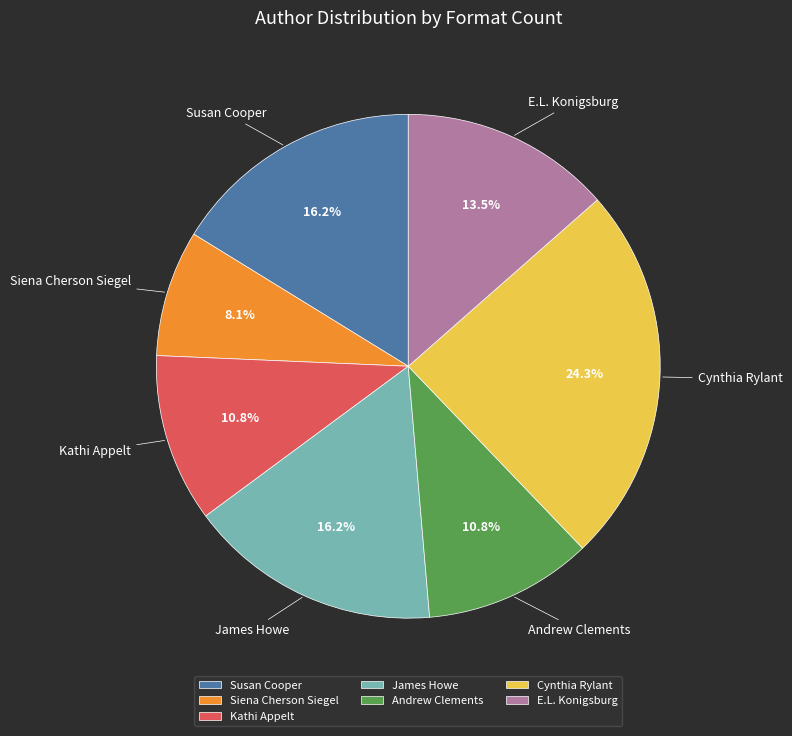

Do Cynthia Rylant and Kathi Appelt together represent more than half of the pie?

No